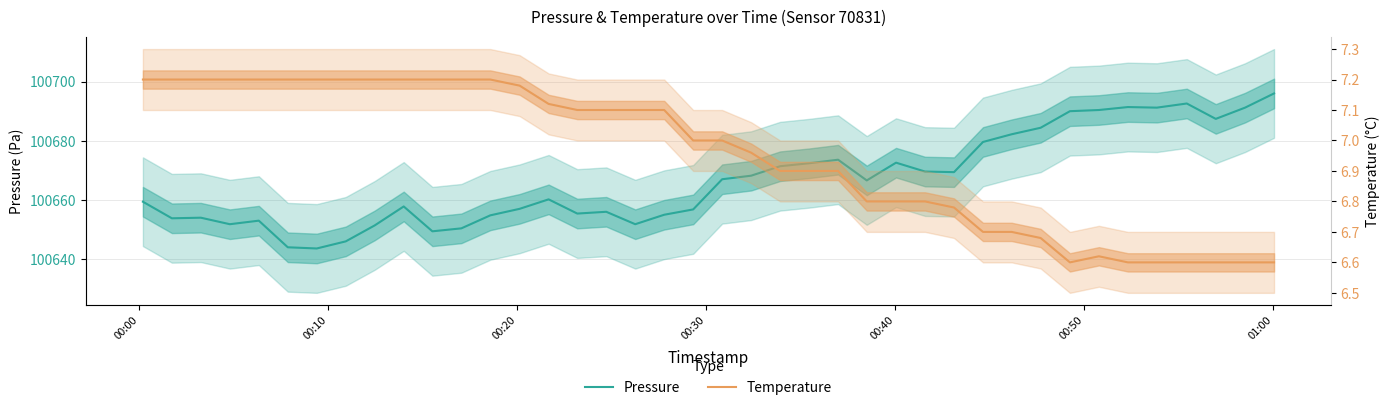

True or false: temperature has a value of 7.2 at 00:20.

True